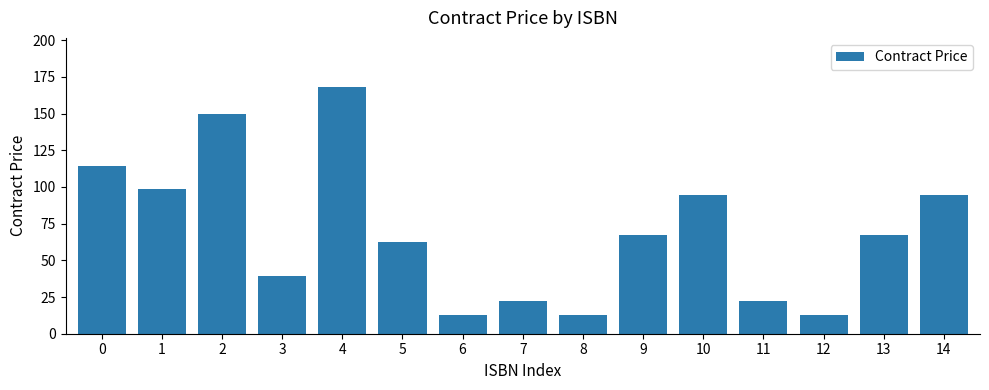

What is the greatest value displayed?

168.0